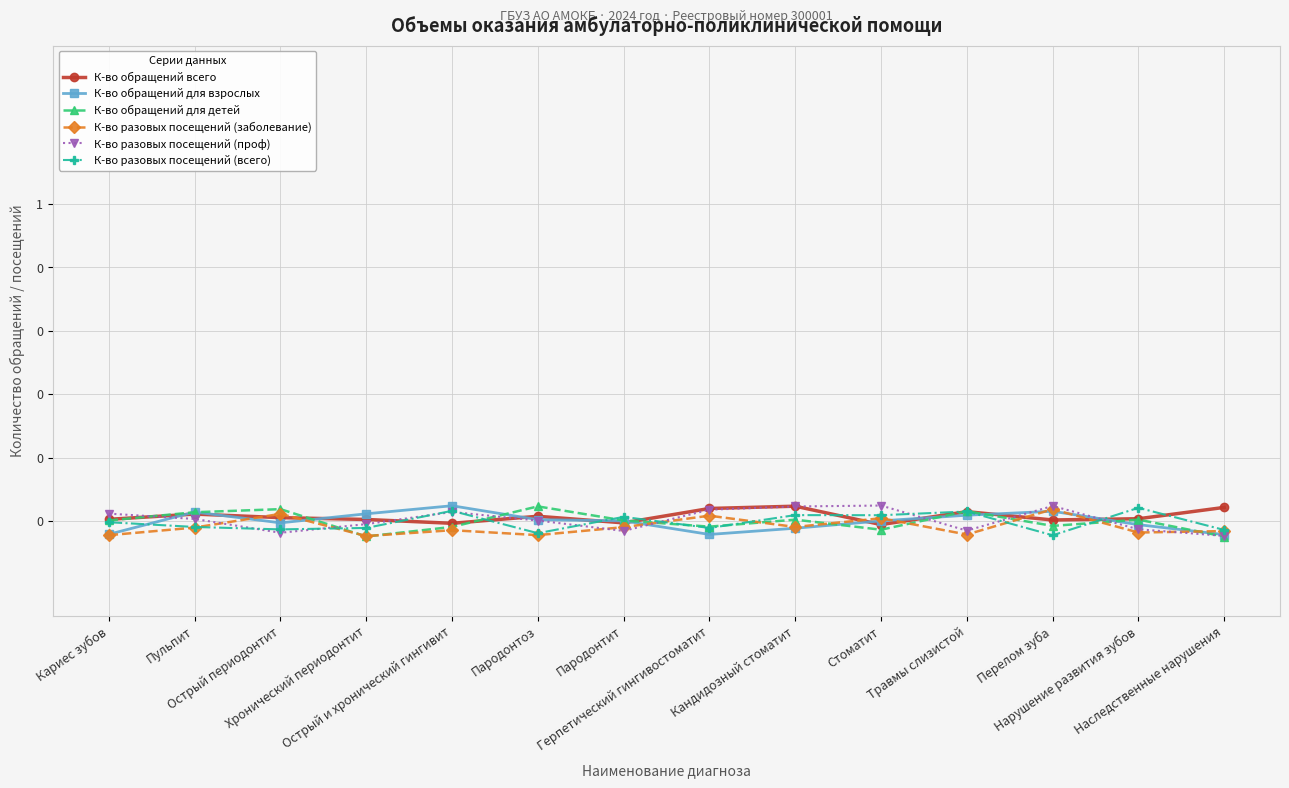

At which category is the sum across all series the highest?

Кандидозный стоматит